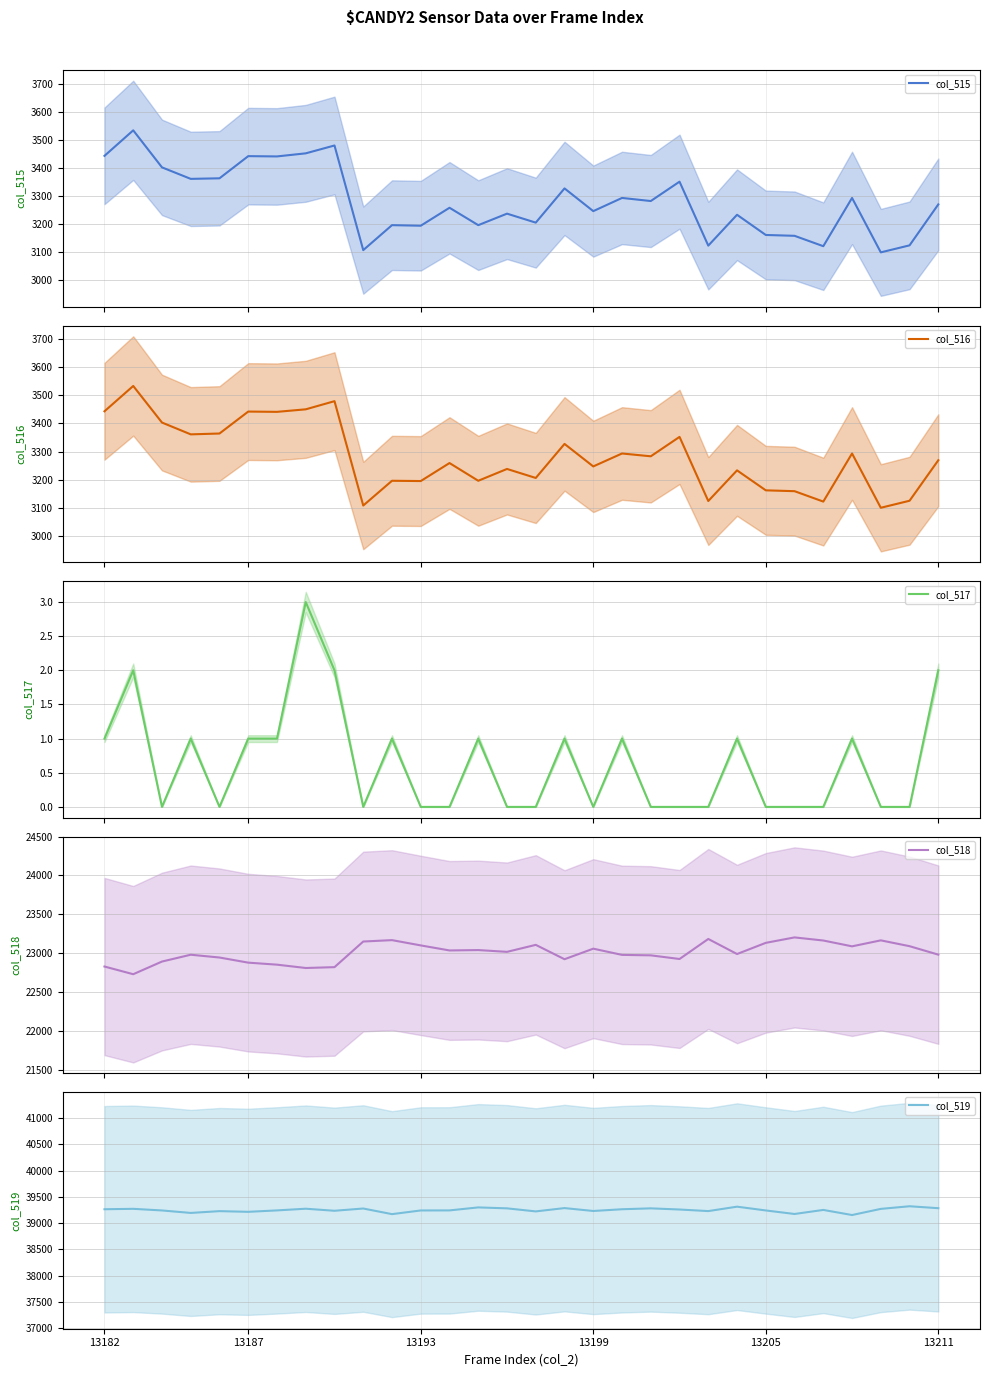

What is the minimum value for col_519?

39154